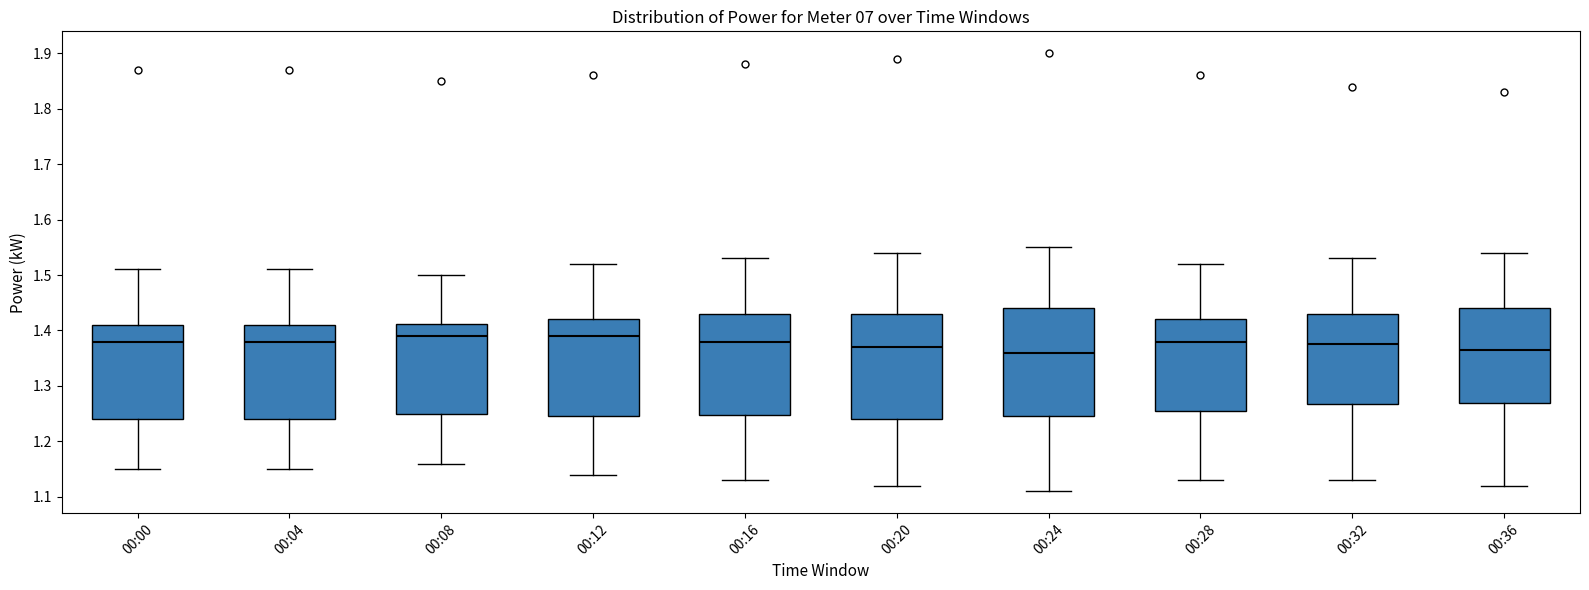

Reading left to right, transcribe this box plot: for each box, give where its median line is, the range the box spans, and where its two whiskers end, as read against the y-axis. The values are not printed on the chart, so give them approximately, as read against the axis.

00:00: median 1.38, box 1.24 to 1.41, whiskers 1.15 to 1.51
00:04: median 1.38, box 1.24 to 1.41, whiskers 1.15 to 1.51
00:08: median 1.39, box 1.25 to 1.41, whiskers 1.16 to 1.50
00:12: median 1.39, box 1.25 to 1.42, whiskers 1.14 to 1.52
00:16: median 1.38, box 1.25 to 1.43, whiskers 1.13 to 1.53
00:20: median 1.37, box 1.24 to 1.43, whiskers 1.12 to 1.54
00:24: median 1.36, box 1.25 to 1.44, whiskers 1.11 to 1.55
00:28: median 1.38, box 1.26 to 1.42, whiskers 1.13 to 1.52
00:32: median 1.38, box 1.27 to 1.43, whiskers 1.13 to 1.53
00:36: median 1.37, box 1.27 to 1.44, whiskers 1.12 to 1.54